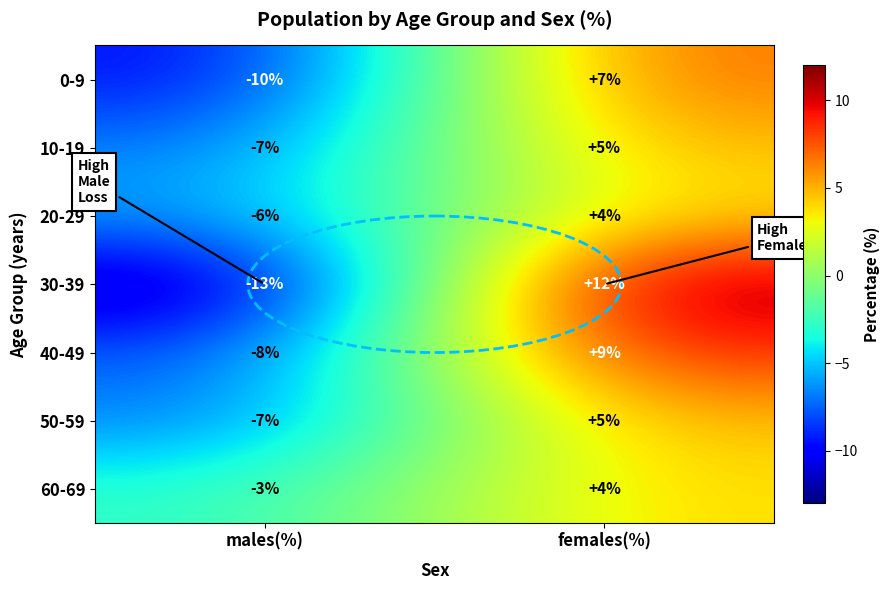

Rank the categories by 20-29 value from lowest to highest.

males(%), females(%)